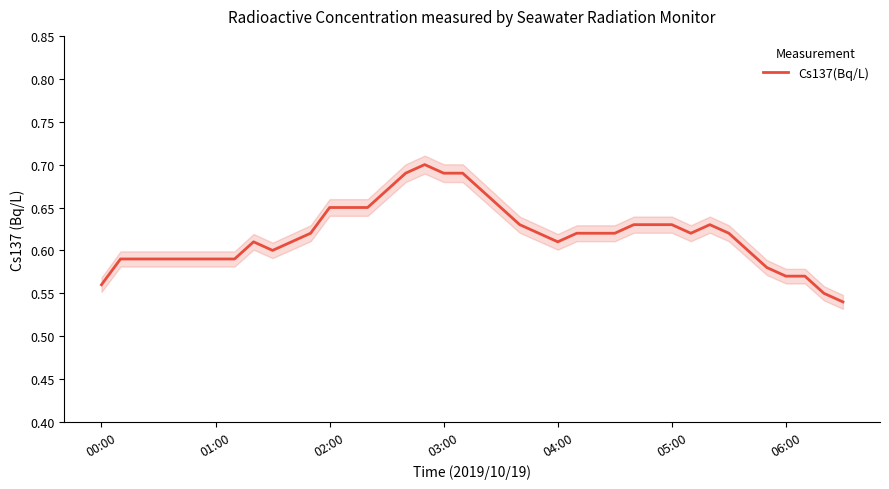

What is the smallest value displayed?

0.5